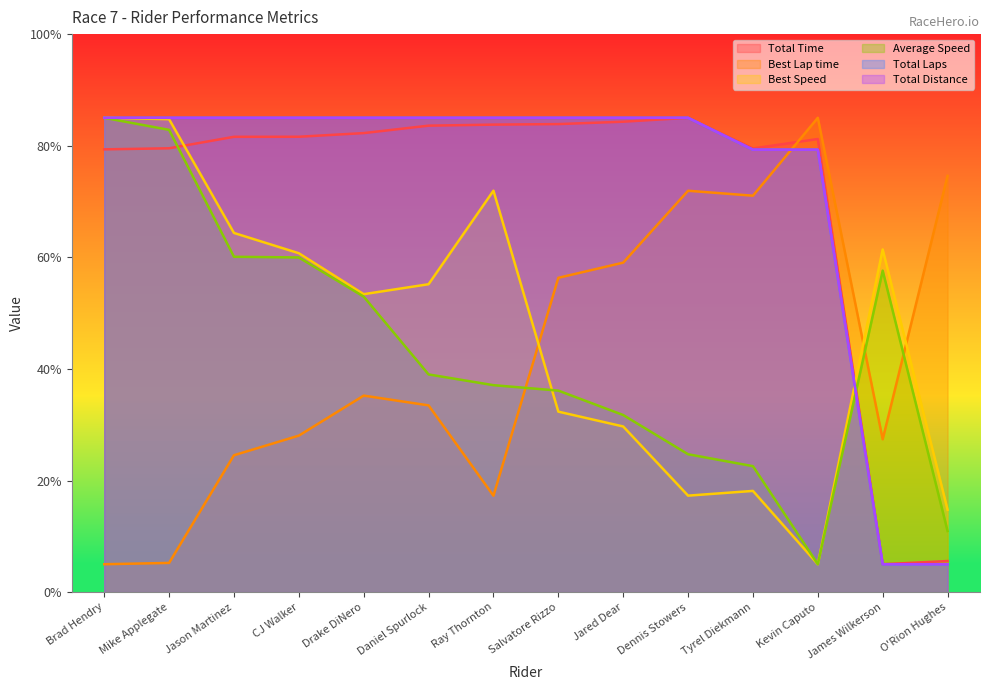

What position from the left is Jason Martinez?

3